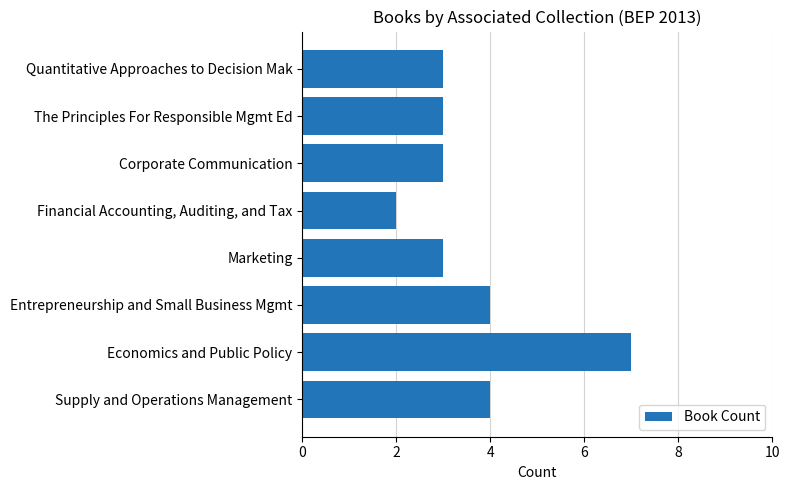

Does the chart contain any negative values?

No